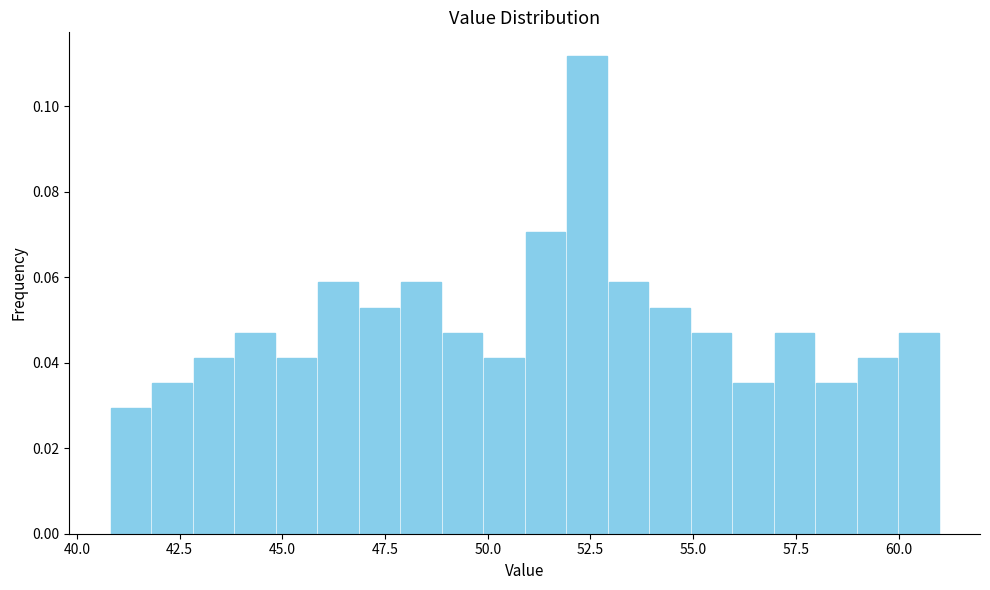

Read against the x-axis, roughly where is the centre of the tallest bar?

52.5